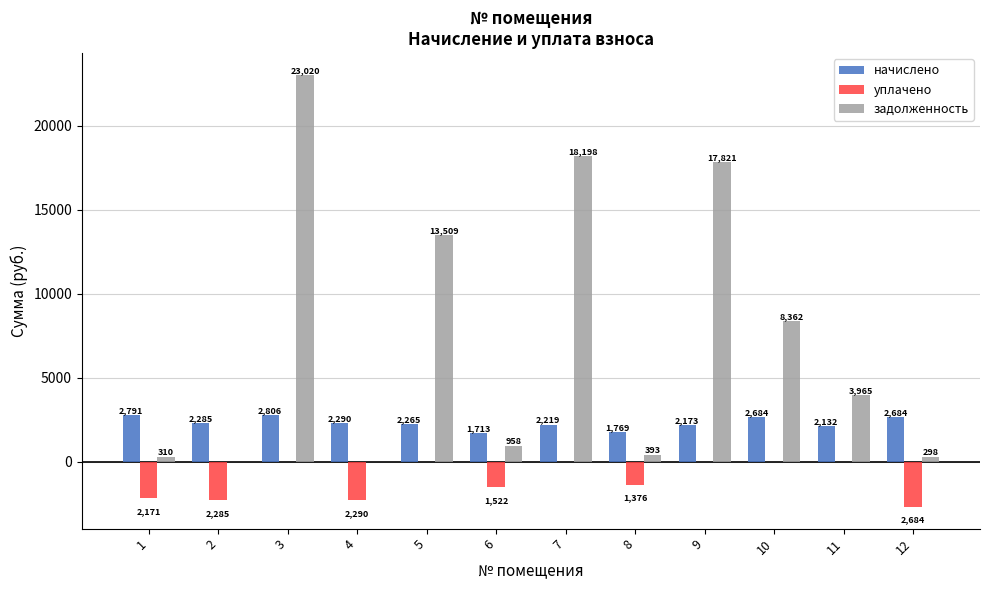

Between 8 and 9, which series saw the biggest shift?

задолженность